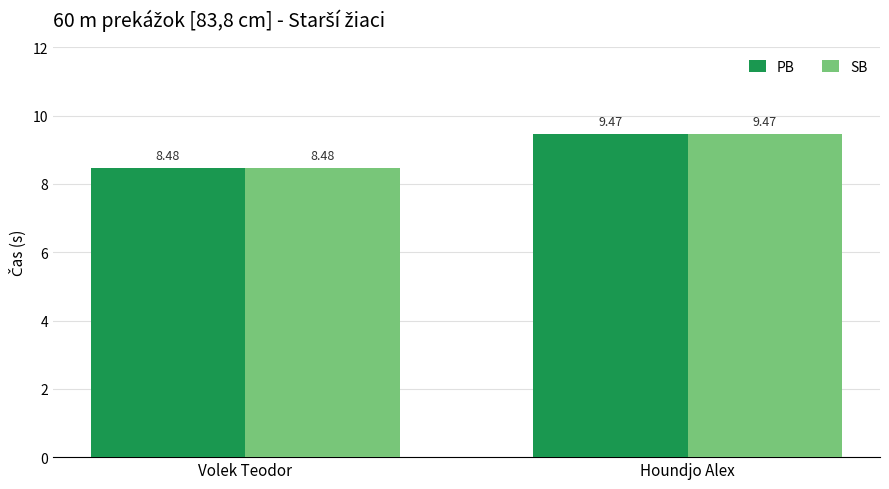

What is the label of the 1st bar from the left?

Volek Teodor